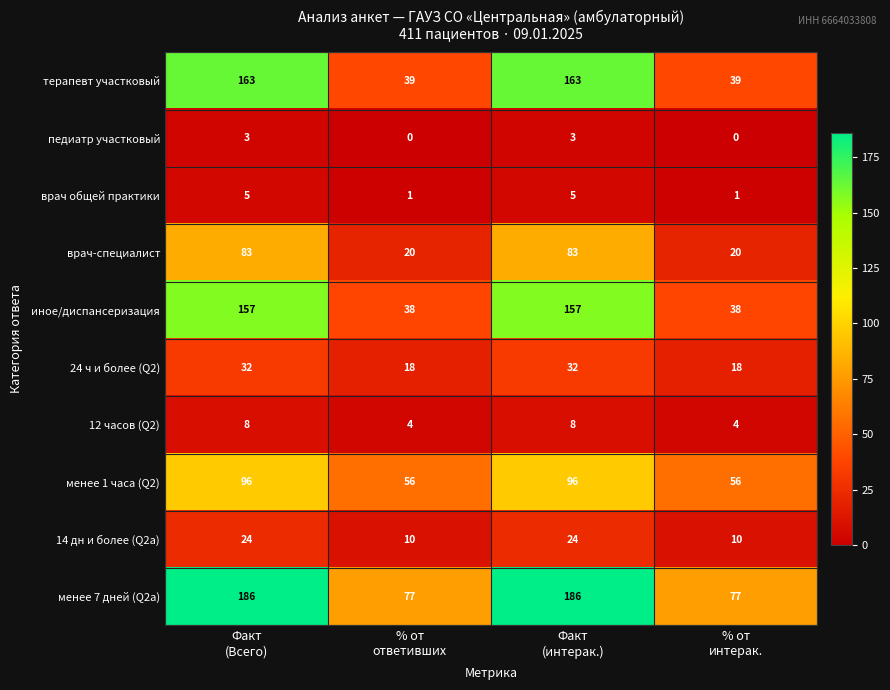

How many series are shown in this chart?

10